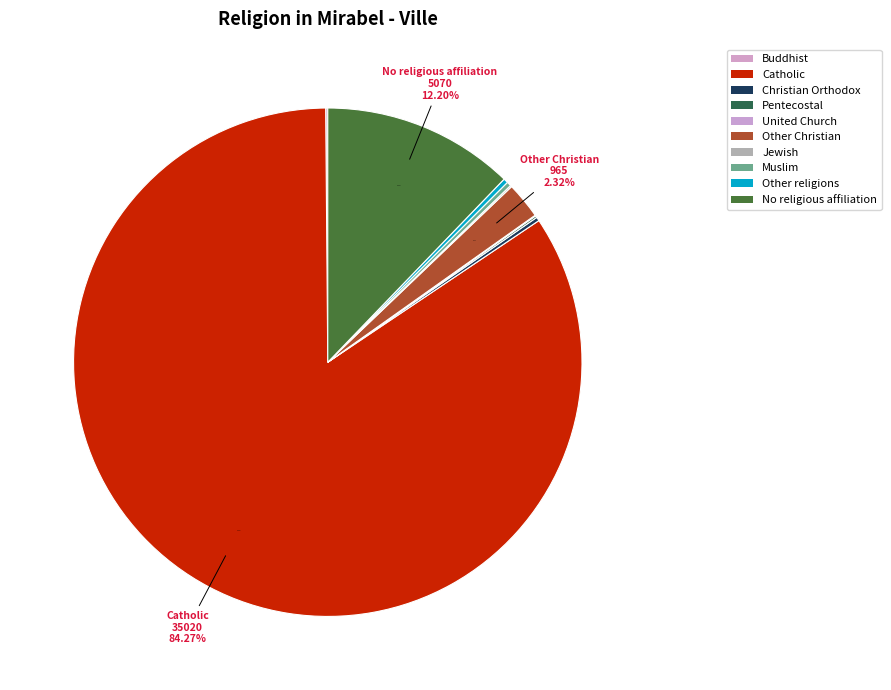

Which slice is the largest?

Catholic